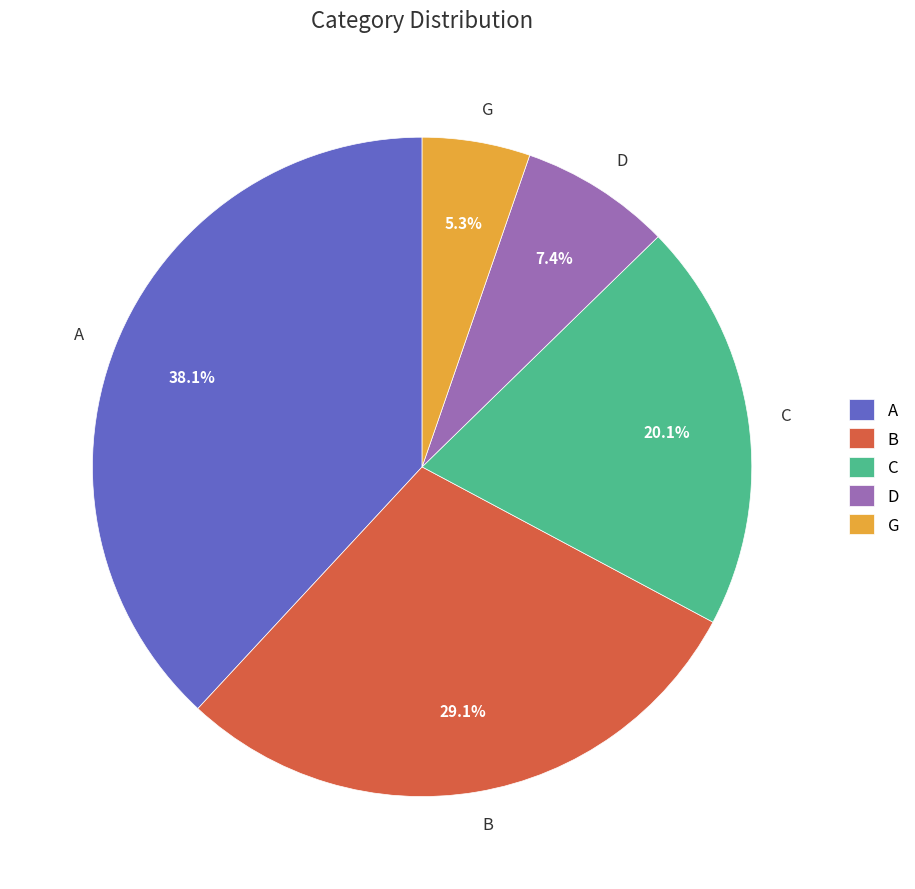

To the nearest percent, what is the difference between the largest and smallest slice percentages?

33%